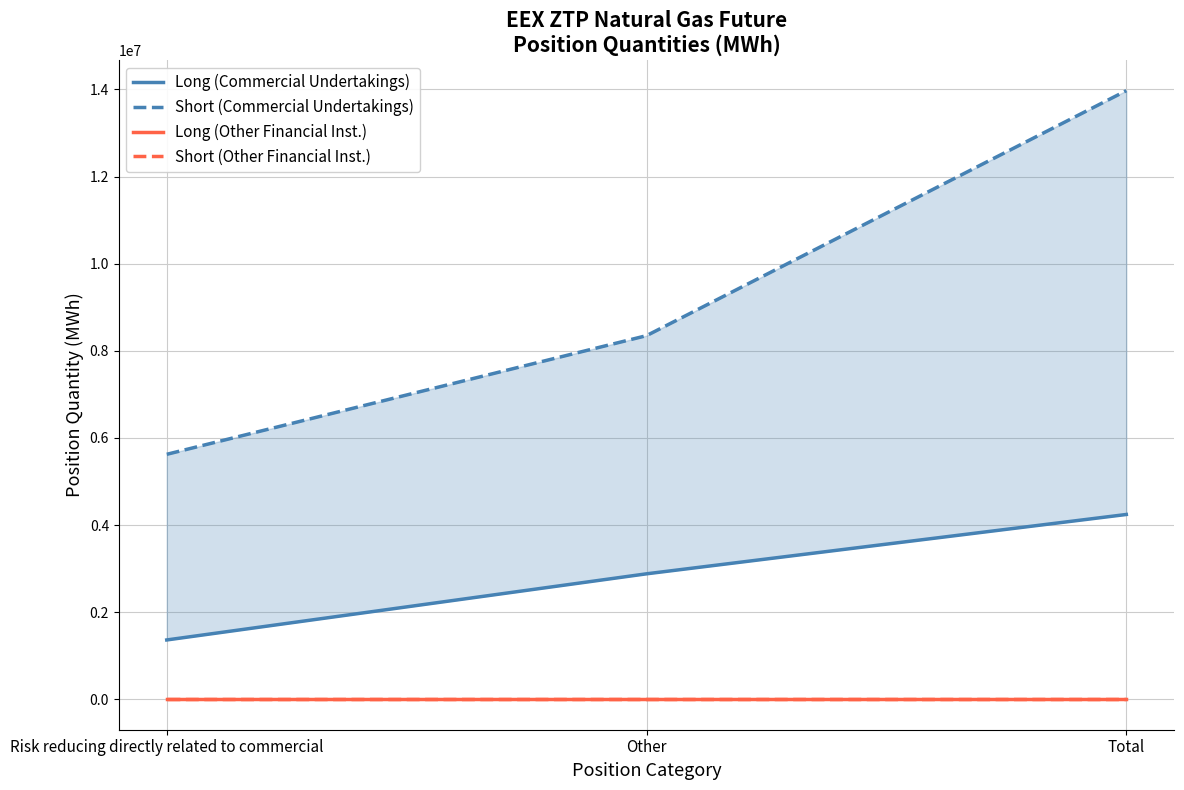

Which has a higher value, Risk reducing directly related to commercial or Total?

Total